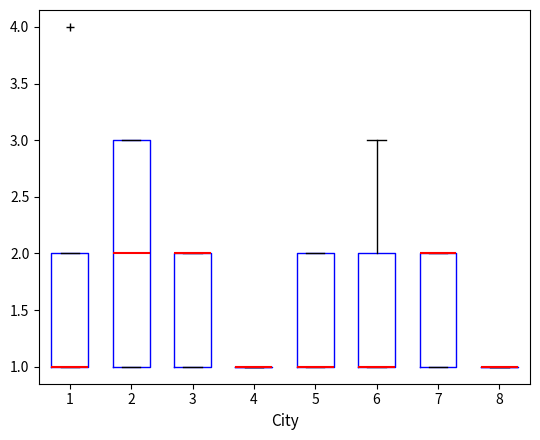

Reading left to right, transcribe this box plot: for each box, give where its median line is, the range the box spans, and where its two whiskers end, as read against the y-axis. The values are not printed on the chart, so give them approximately, as read against the axis.

1: median 1 (drawn on the box's lower edge), box 1 to 2, whiskers 1 to 2
2: median 2, box 1 to 3, whiskers 1 to 3
3: median 2 (drawn on the box's upper edge), box 1 to 2, whiskers 1 to 2
4: box collapsed to a line at 1, whiskers 1 to 1
5: median 1 (drawn on the box's lower edge), box 1 to 2, whiskers 1 to 2
6: median 1 (drawn on the box's lower edge), box 1 to 2, whiskers 1 to 3
7: median 2 (drawn on the box's upper edge), box 1 to 2, whiskers 1 to 2
8: box collapsed to a line at 1, whiskers 1 to 1